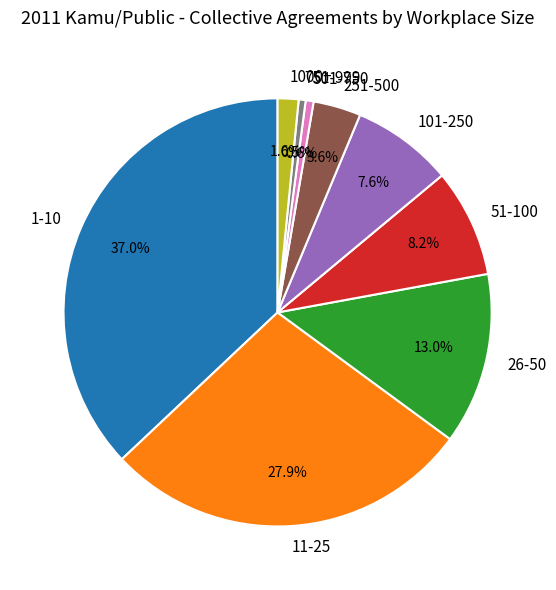

To the nearest percent, what is the average slice percentage?

11%